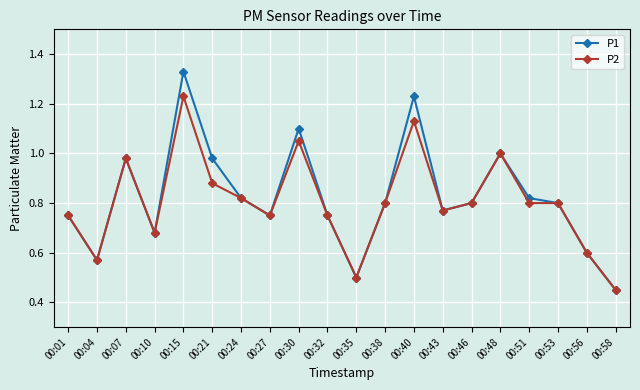

At which label does P2 reach its peak?

00:15